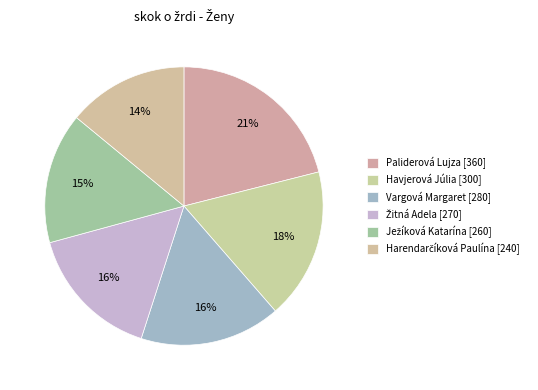

Count the number of slices in the pie.

6